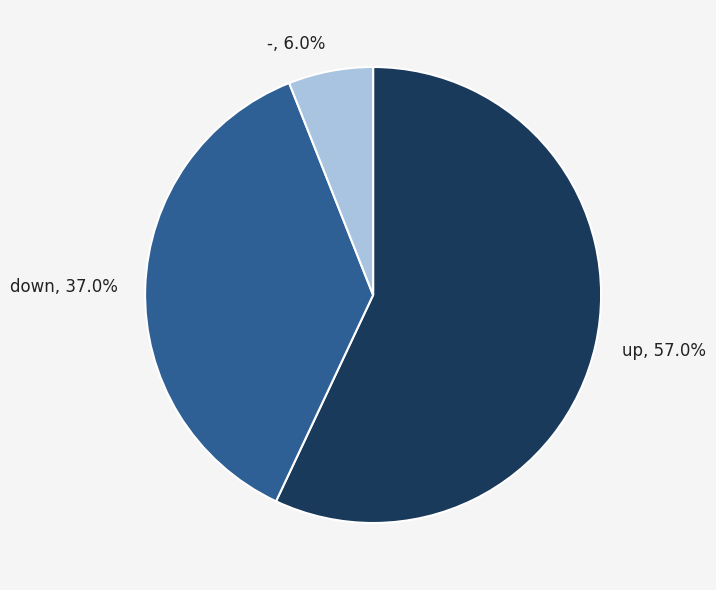

Between down and -, which is larger?

down